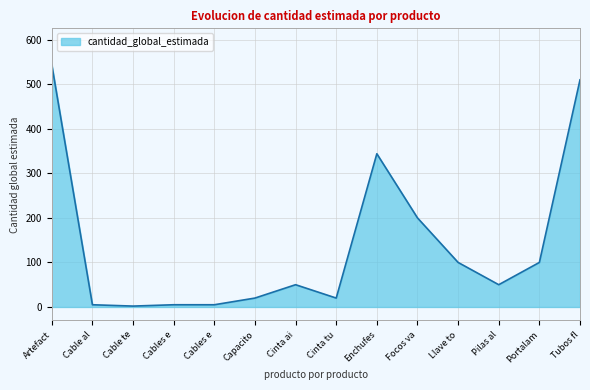

Does the chart display data point markers on the line(s)?

No